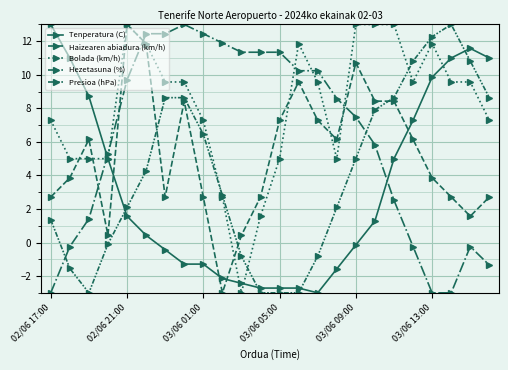

How many data points does each series have?

24